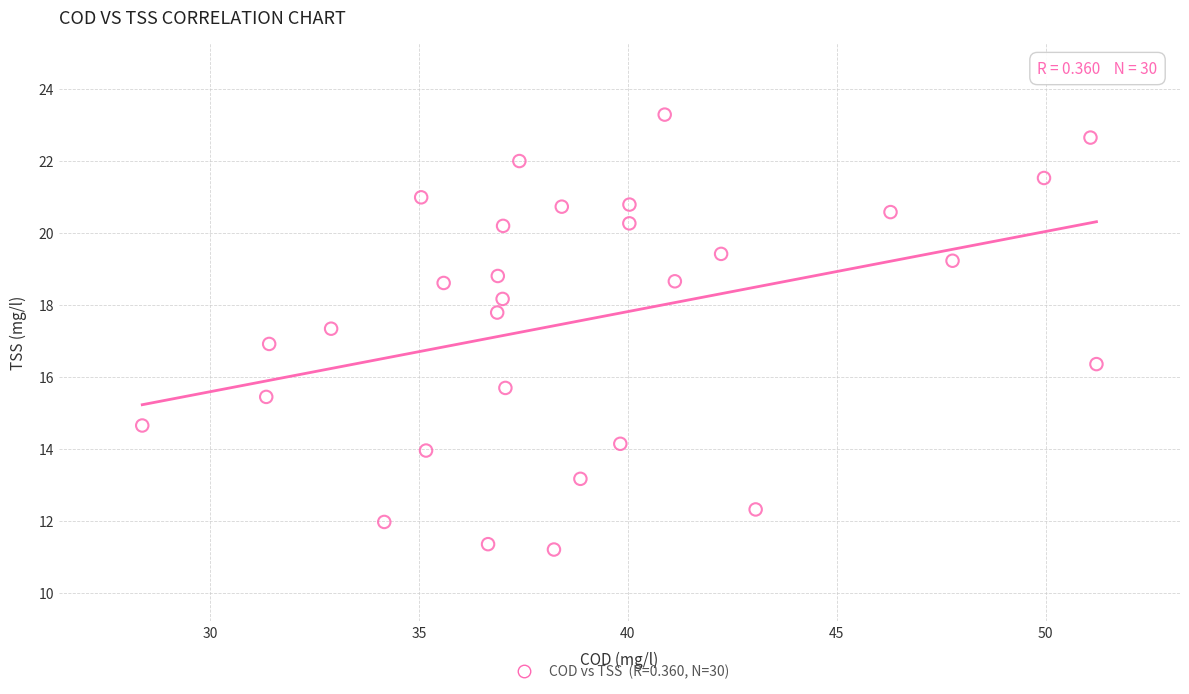

What is the range of Y values (max minus min)?

12.1